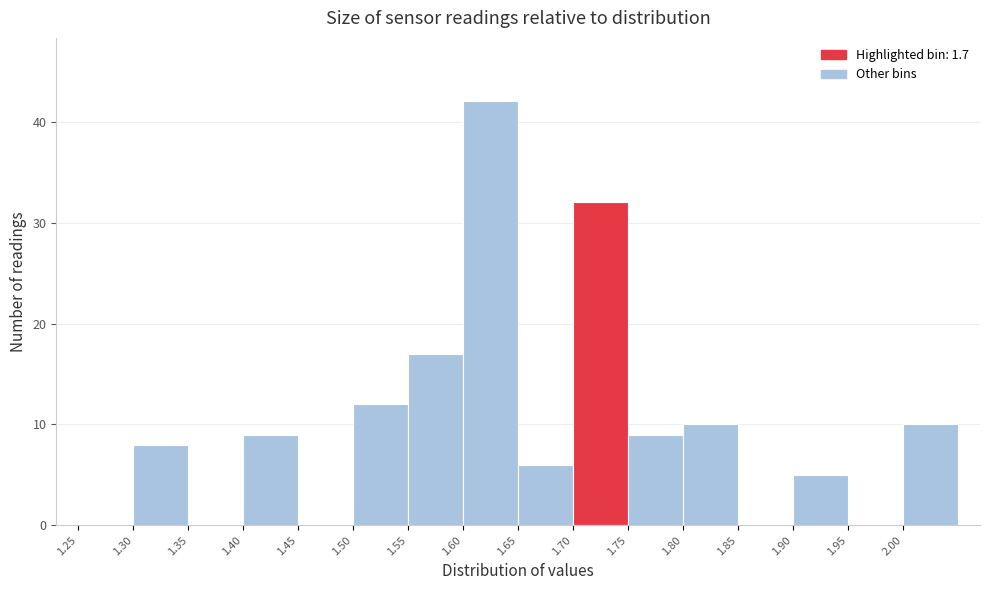

Which range on the x-axis has the tallest bar?

1.60 to 1.65